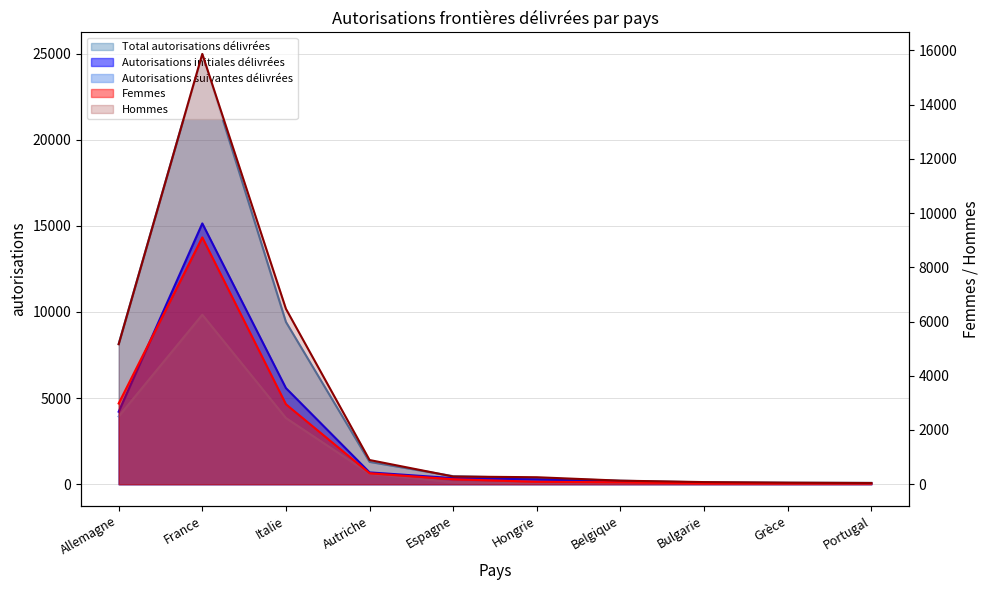

Reading left to right, what are all the values shown in this chart?

Total autorisations délivrées: Allemagne=8141	France=24976	Italie=9419	Autriche=1296	Espagne=467	Hongrie=346	Belgique=202	Bulgarie=106	Grèce=85	Portugal=75
Autorisations initiales délivrées: Allemagne=4209	France=15138	Italie=5578	Autriche=685	Espagne=353	Hongrie=279	Belgique=148	Bulgarie=73	Grèce=68	Portugal=38
Autorisations suivantes délivrées: Allemagne=3932	France=9838	Italie=3841	Autriche=611	Espagne=114	Hongrie=67	Belgique=54	Bulgarie=33	Grèce=17	Portugal=37
Femmes: Allemagne=2978	France=9104	Italie=2949	Autriche=404	Espagne=183	Hongrie=89	Belgique=71	Bulgarie=28	Grèce=28	Portugal=30
Hommes: Allemagne=5163	France=15872	Italie=6470	Autriche=892	Espagne=284	Hongrie=257	Belgique=131	Bulgarie=78	Grèce=57	Portugal=45